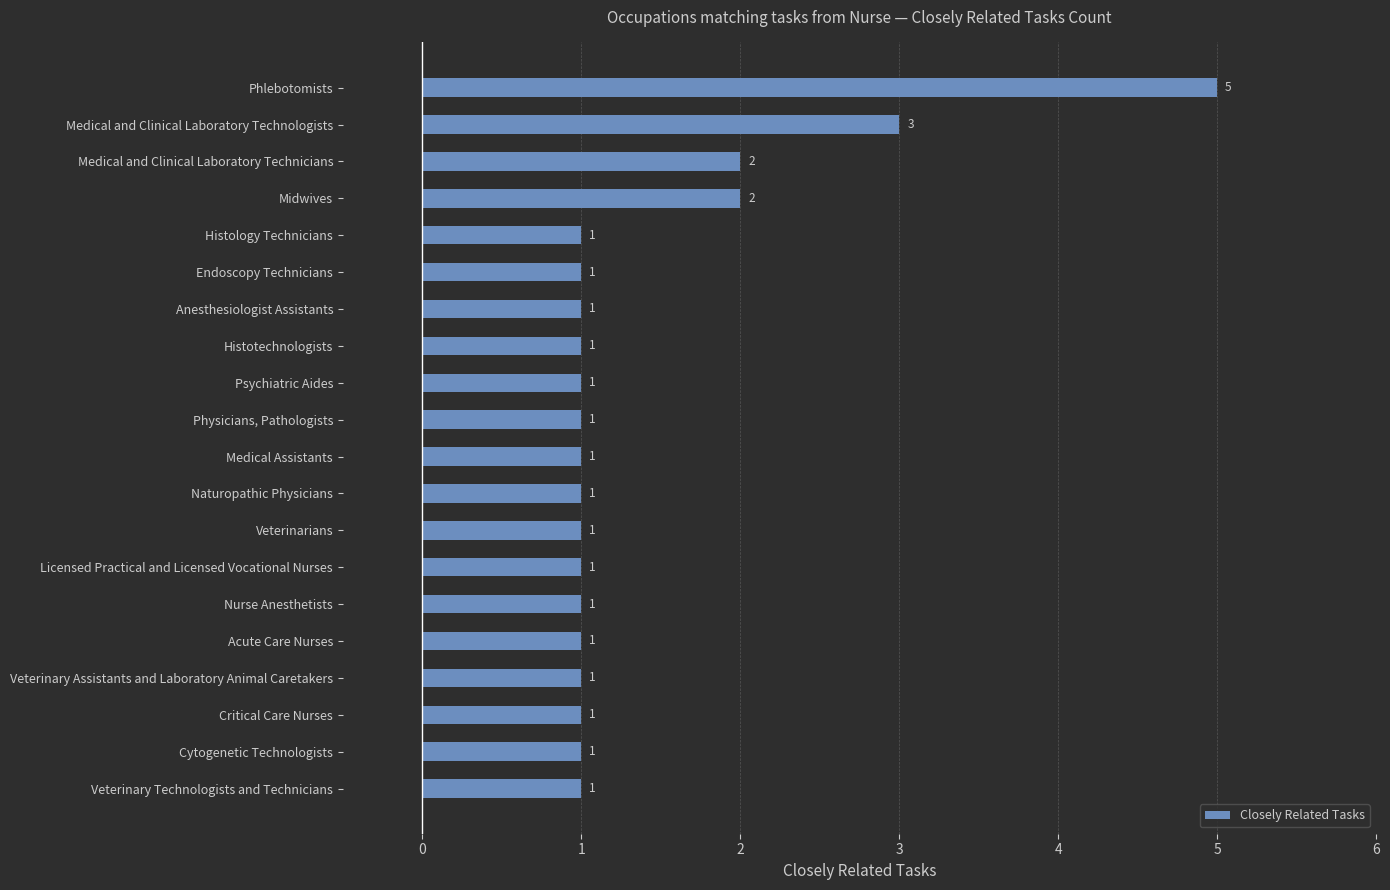

Approximately how many times larger is the value at Veterinary Assistants and Laboratory Animal Caretakers compared to Acute Care Nurses?

1.0